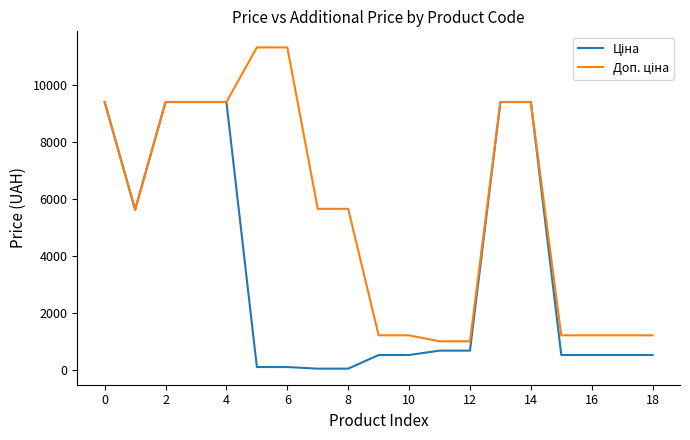

What is the greatest value displayed?

11334.0